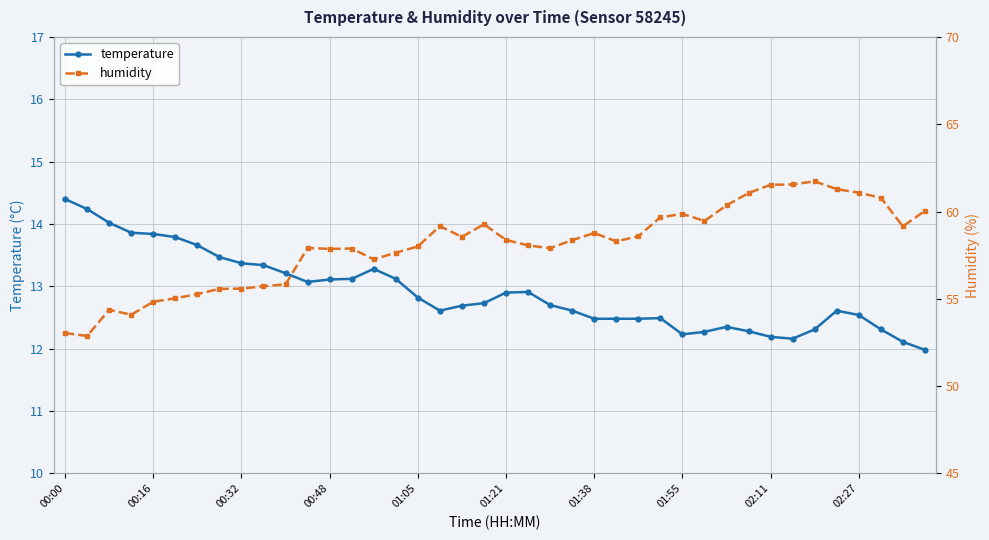

How many interior local valleys does the humidity series have?

9